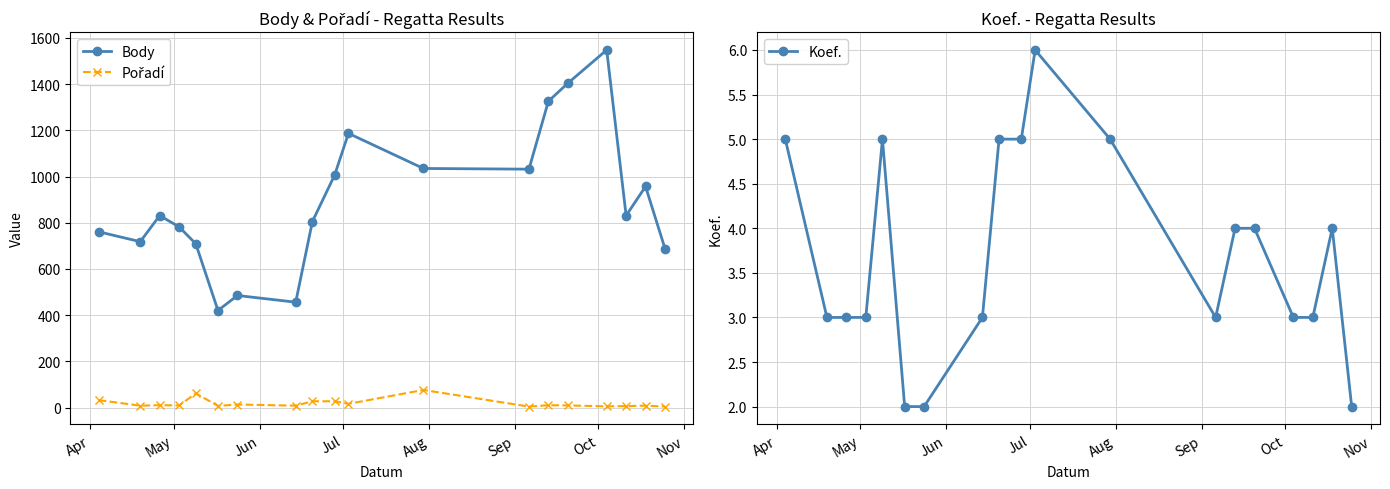

True or false: Body has more than 0 interior local peaks.

True